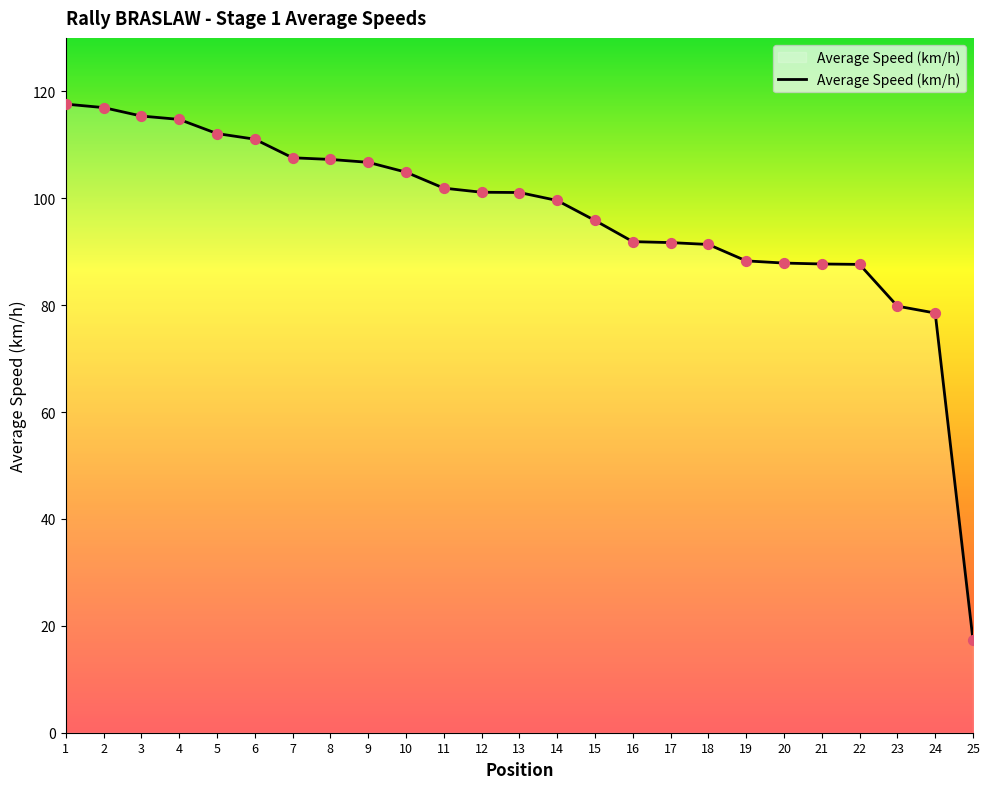

What is the ratio of the value at 11 to the value at 14?

1.0